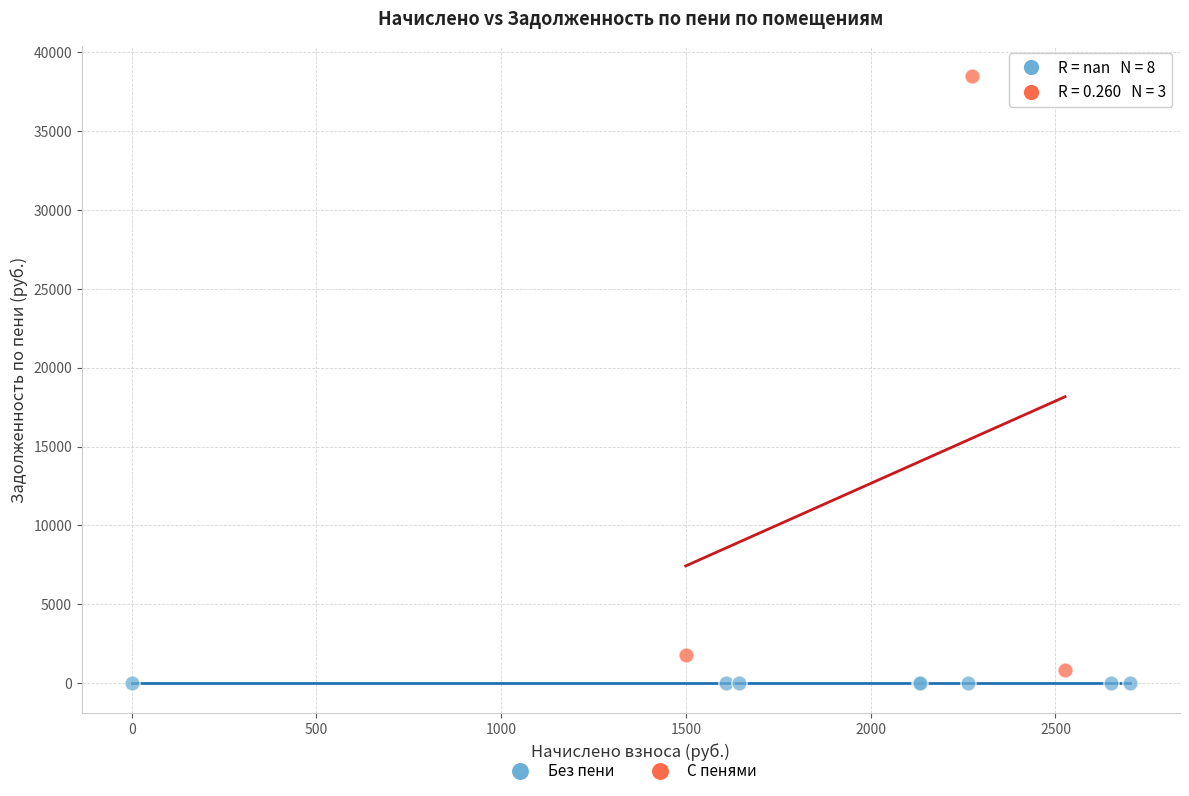

Which series contains the highest Y value?

С пенями